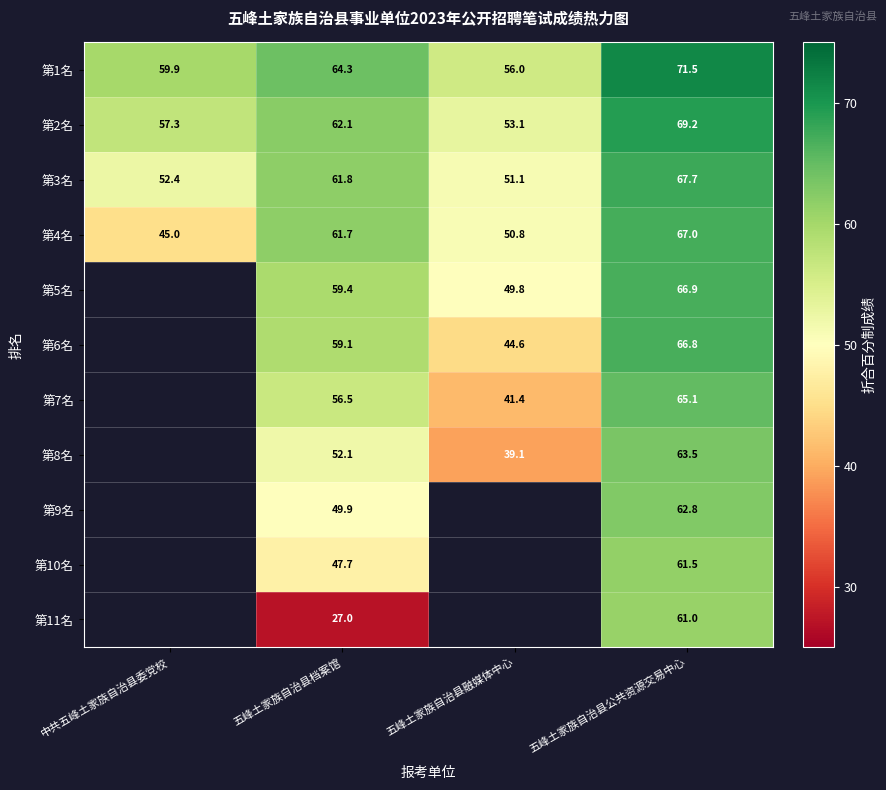

Which label corresponds to the largest value in the chart?

五峰土家族自治县公共资源交易中心